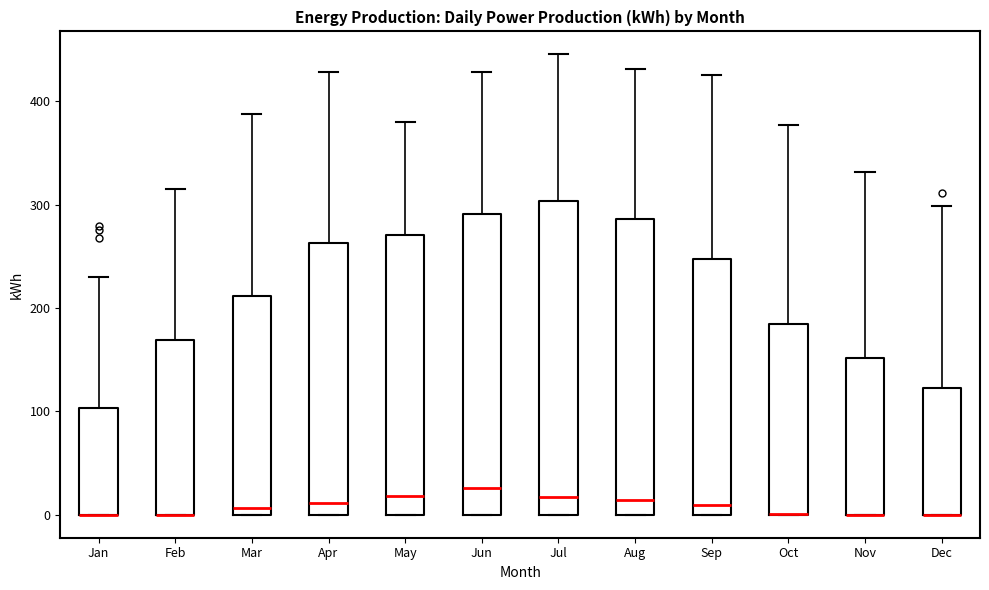

Comparing the boxes themselves (not the whiskers), which one is the tallest?

Jul